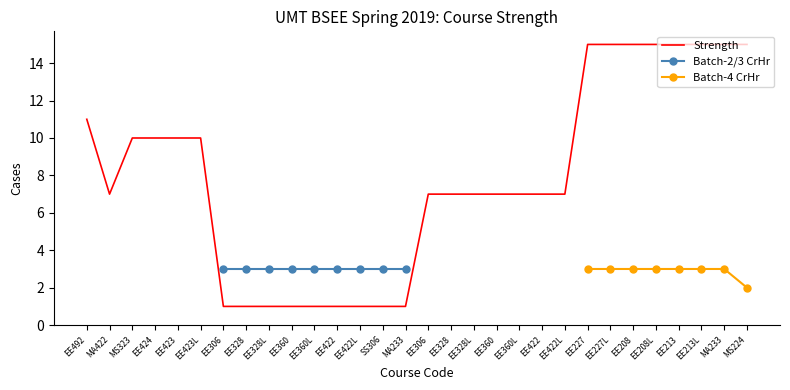

What is the ratio of the value at EE227L to the value at EE422L?

2.1